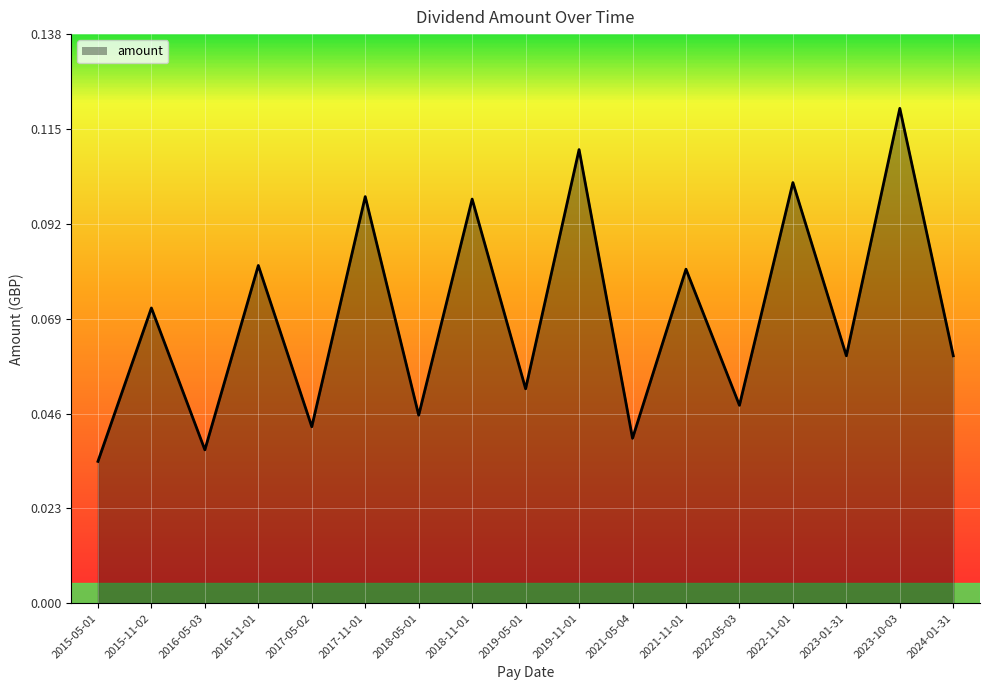

What is the change in value from 2016-05-03 to 2019-11-01?

+0.1